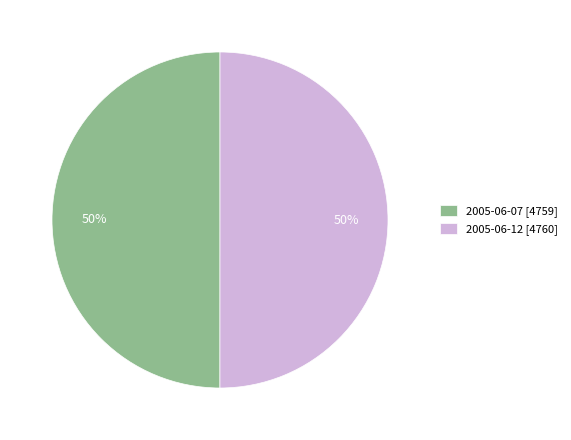

To the nearest percent, what is the combined percentage of 2005-06-12 [4760] and 2005-06-07 [4759]?

100%